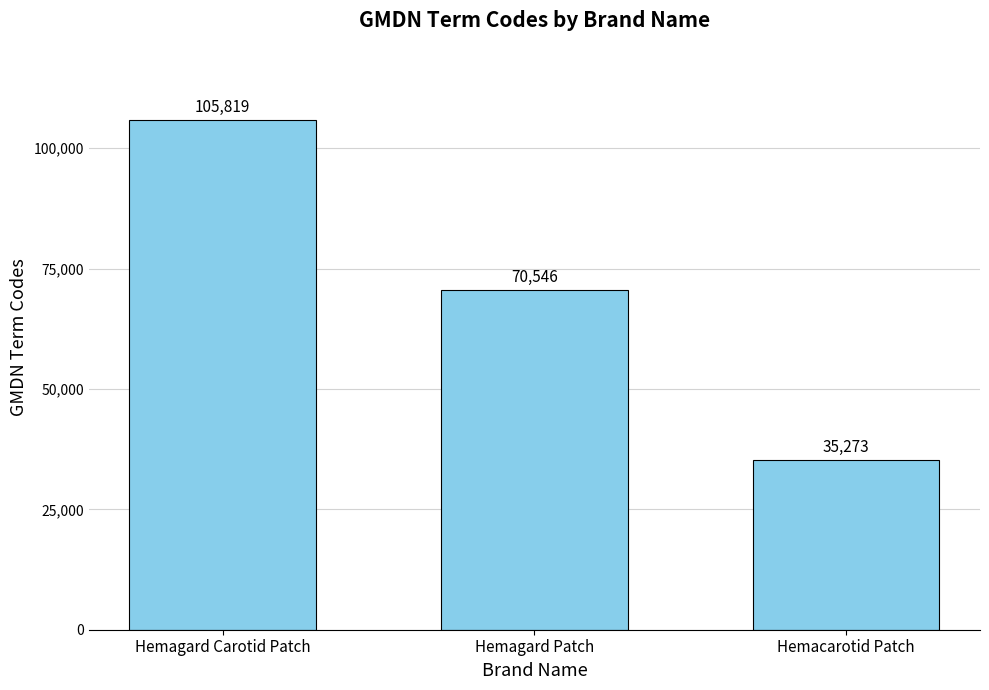

Rank the categories by value from highest to lowest.

Hemagard Carotid Patch, Hemagard Patch, Hemacarotid Patch